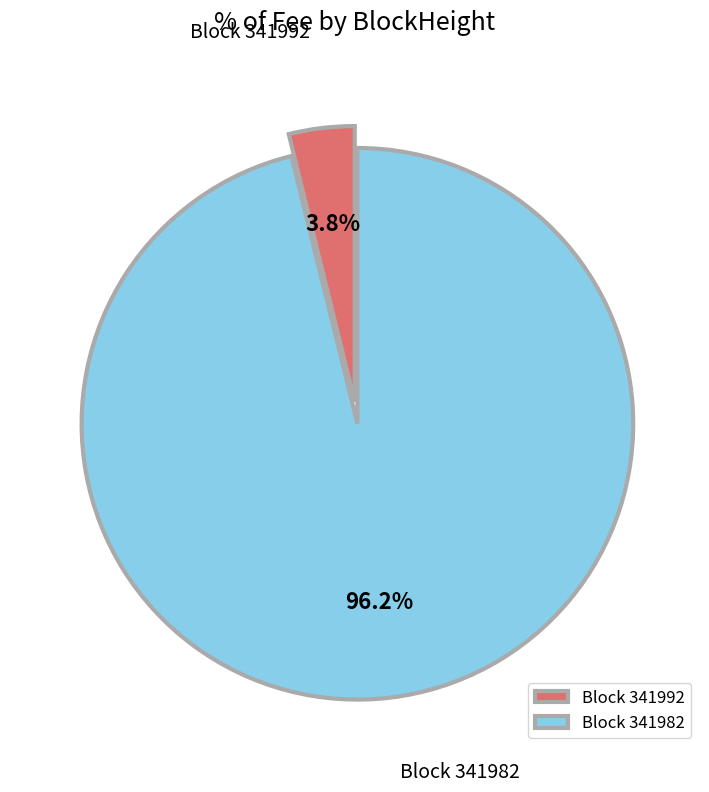

Is there any slice that represents more than half of the pie?

Yes